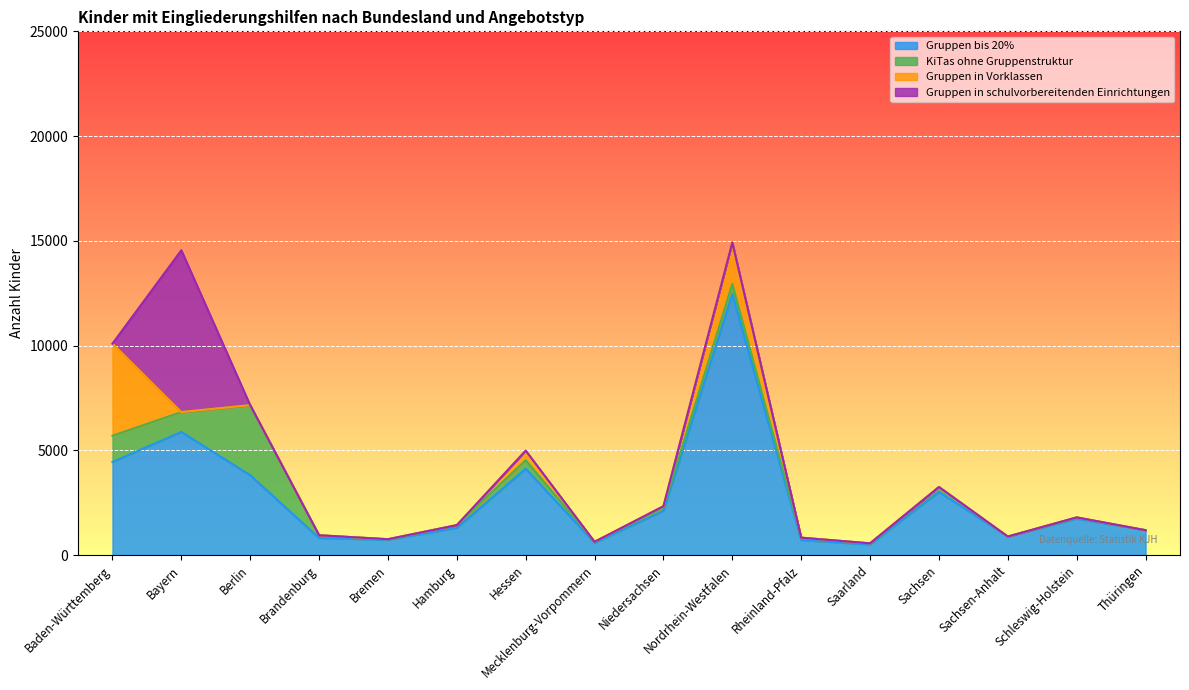

Reading left to right, extract all data points from this chart.

Gruppen bis 20%: Baden-Württemberg=4441	Bayern=5876	Berlin=3808	Brandenburg=812	Bremen=722	Hamburg=1297	Hessen=4119	Mecklenburg-Vorpommern=581	Niedersachsen=2110	Nordrhein-Westfalen=12453	Rheinland-Pfalz=713	Saarland=501	Sachsen=3012	Sachsen-Anhalt=882	Schleswig-Holstein=1735	Thüringen=1184
KiTas ohne Gruppenstruktur: Baden-Württemberg=1254	Bayern=948	Berlin=3346	Brandenburg=131	Bremen=32	Hamburg=130	Hessen=408	Mecklenburg-Vorpommern=50	Niedersachsen=159	Nordrhein-Westfalen=491	Rheinland-Pfalz=115	Saarland=56	Sachsen=234	Sachsen-Anhalt=0	Schleswig-Holstein=60	Thüringen=0
Gruppen in Vorklassen: Baden-Württemberg=4397	Bayern=0	Berlin=0	Brandenburg=0	Bremen=0	Hamburg=0	Hessen=456	Mecklenburg-Vorpommern=0	Niedersachsen=61	Nordrhein-Westfalen=1977	Rheinland-Pfalz=0	Saarland=0	Sachsen=0	Sachsen-Anhalt=0	Schleswig-Holstein=0	Thüringen=0
Gruppen in schulvorbereitenden Einrichtungen: Baden-Württemberg=0	Bayern=7726	Berlin=0	Brandenburg=0	Bremen=0	Hamburg=0	Hessen=0	Mecklenburg-Vorpommern=0	Niedersachsen=0	Nordrhein-Westfalen=0	Rheinland-Pfalz=0	Saarland=0	Sachsen=0	Sachsen-Anhalt=0	Schleswig-Holstein=0	Thüringen=0